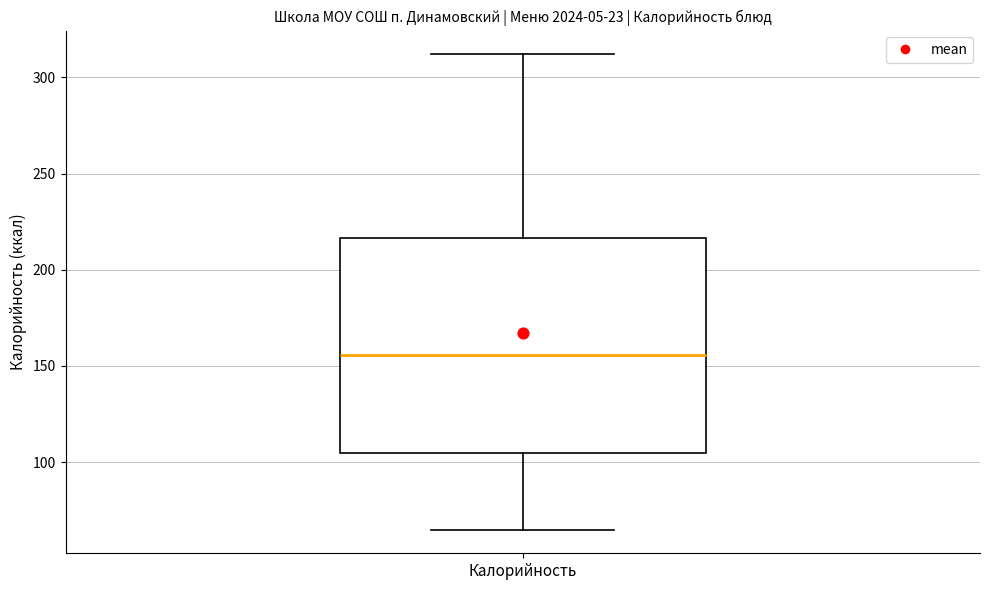

Transcribe this box plot: give where the median line is, the range the box spans, and where the two whiskers end, as read against the y-axis. The values are not printed on the chart, so give them approximately, as read against the axis.

median 155, box 105 to 215, whiskers 65 to 310